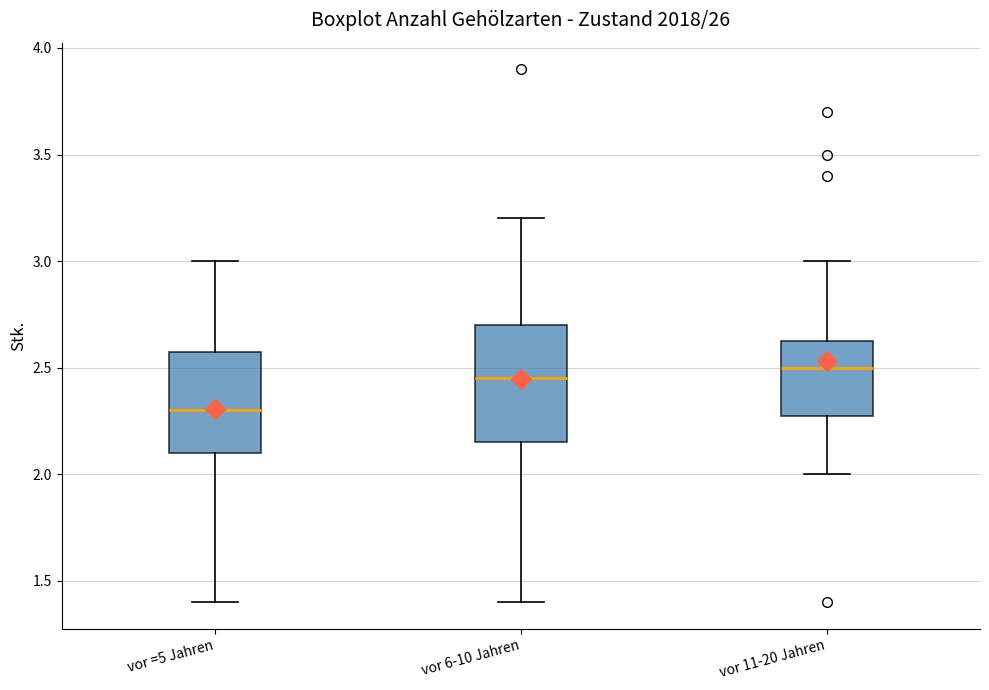

Reading left to right, read every box against the y-axis: the position of its median line, the range the box covers, and the ends of its whiskers. The values are not printed on the chart, so give them approximately, as read against the axis.

vor =5 Jahren: median 2.30, box 2.10 to 2.60, whiskers 1.40 to 3.00
vor 6-10 Jahren: median 2.45, box 2.15 to 2.70, whiskers 1.40 to 3.20
vor 11-20 Jahren: median 2.50, box 2.30 to 2.65, whiskers 2.00 to 3.00